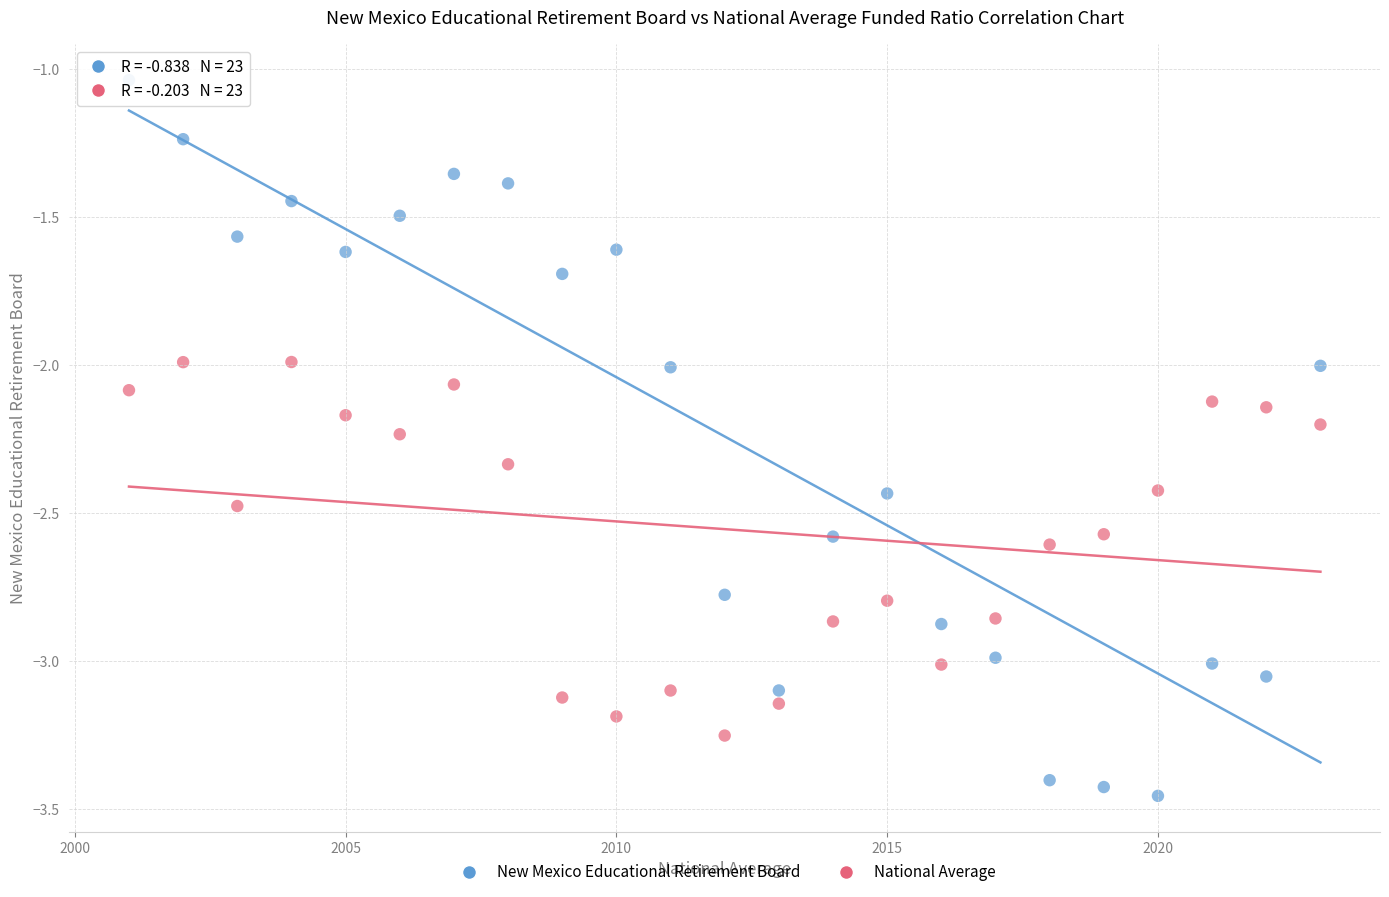

Across all data points, what is the range of X values (max minus min)?

22.0